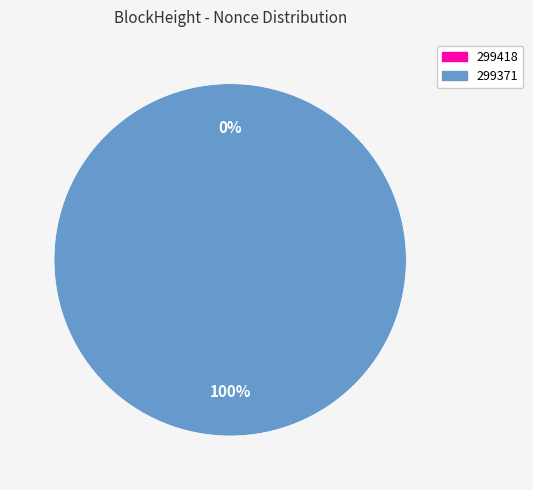

How many segments does this pie chart have?

2